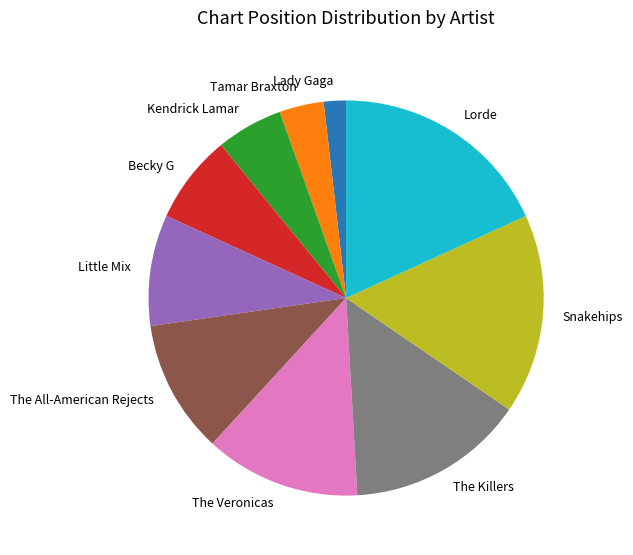

Which category has the smallest portion of the pie?

Lady Gaga